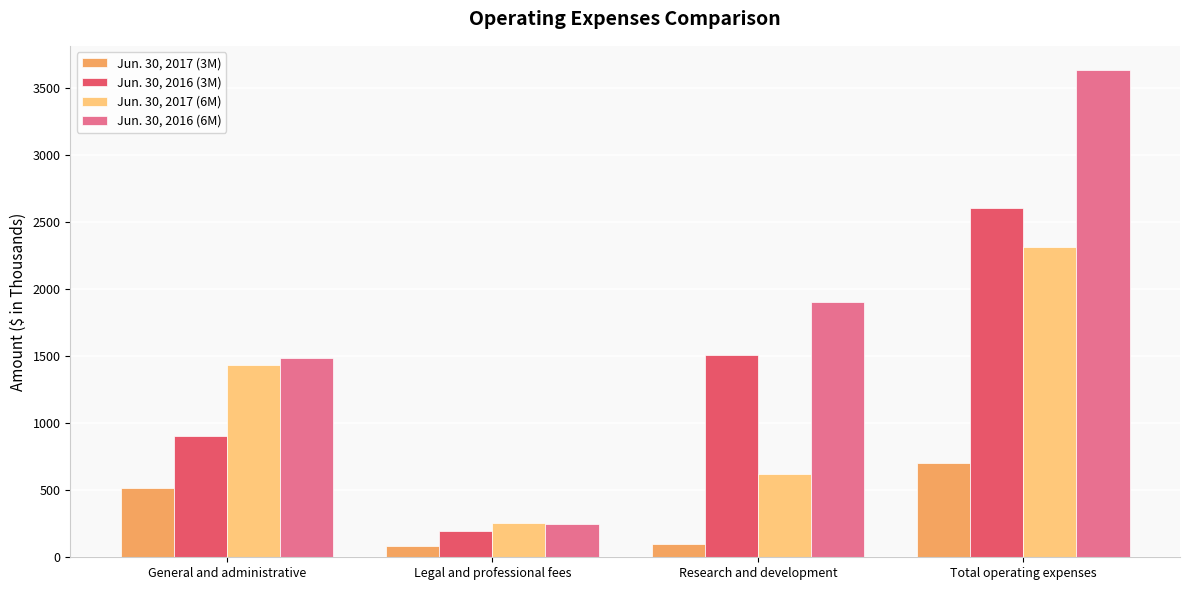

Count the number of data series in this chart.

4